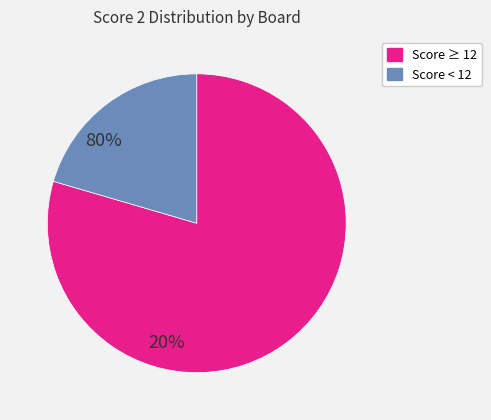

Is there a majority slice in this chart?

Yes